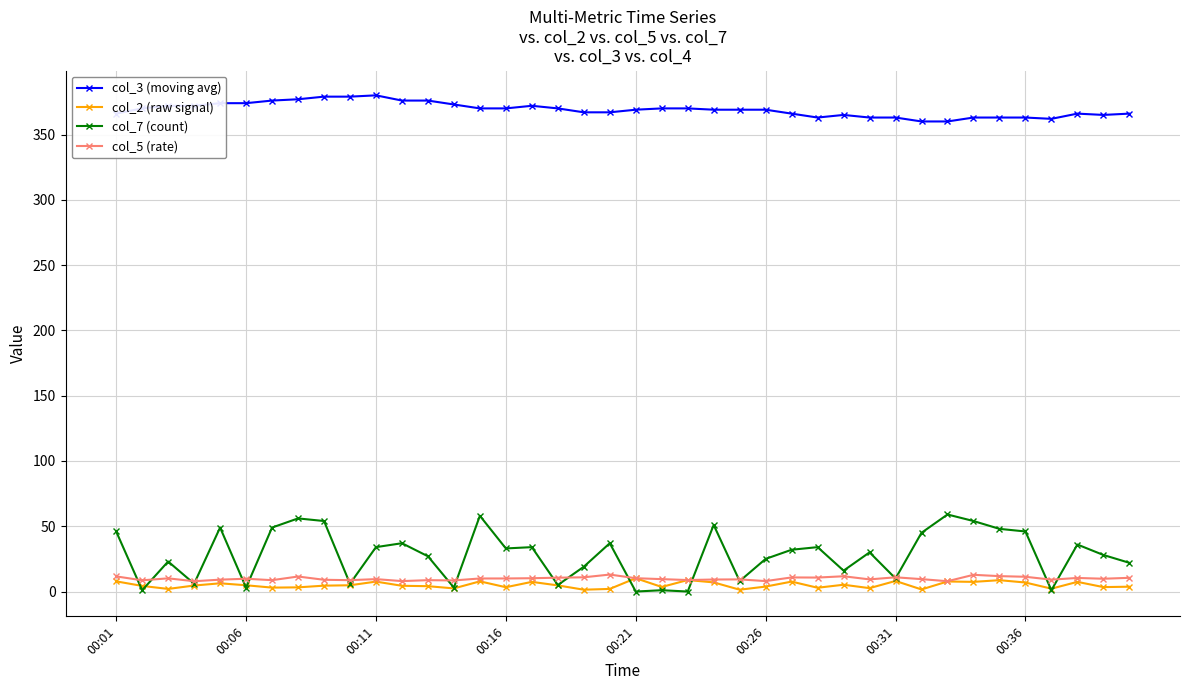

What is the maximum value shown in the chart?

380.0